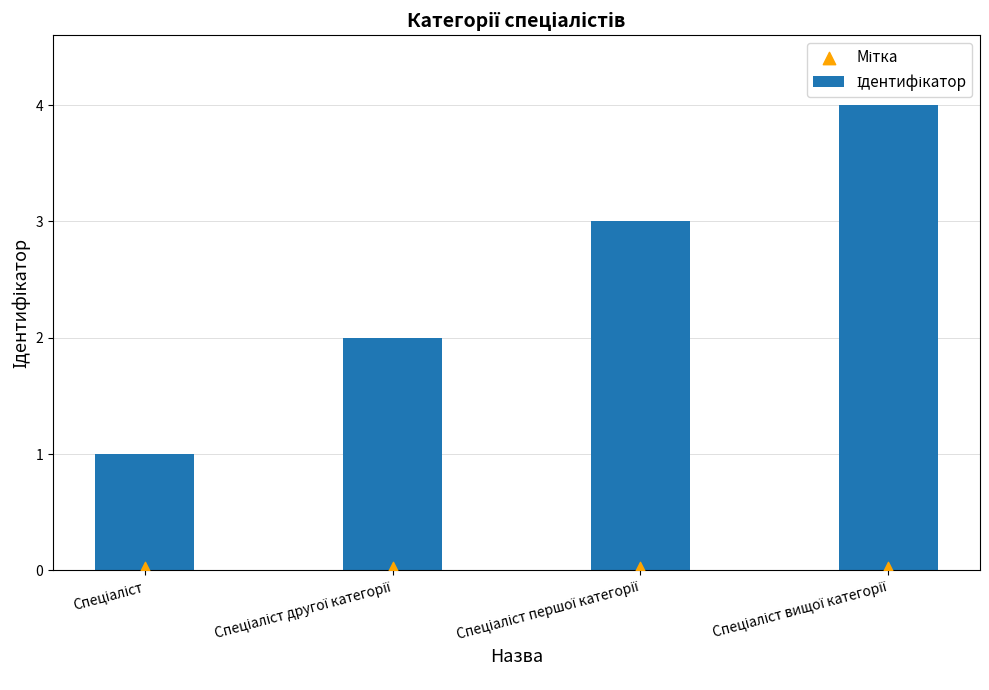

At how many categories does at least one series exceed 3?

1